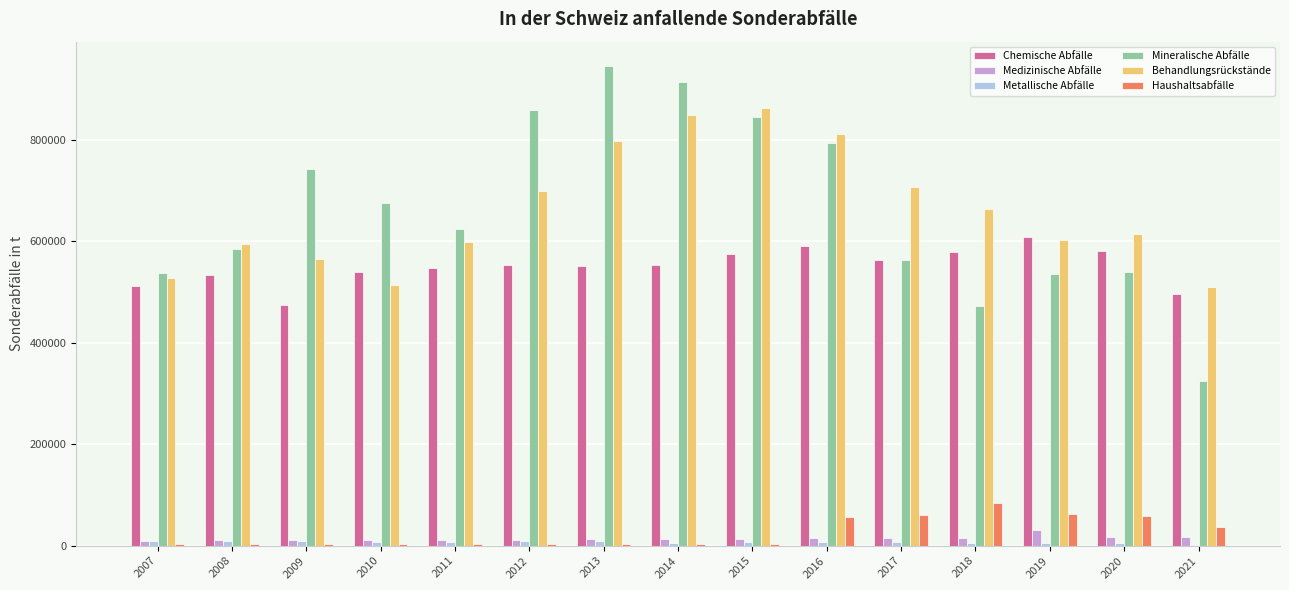

What value does the Mineralische Abfälle series have at 2007, to the nearest 10?

537200